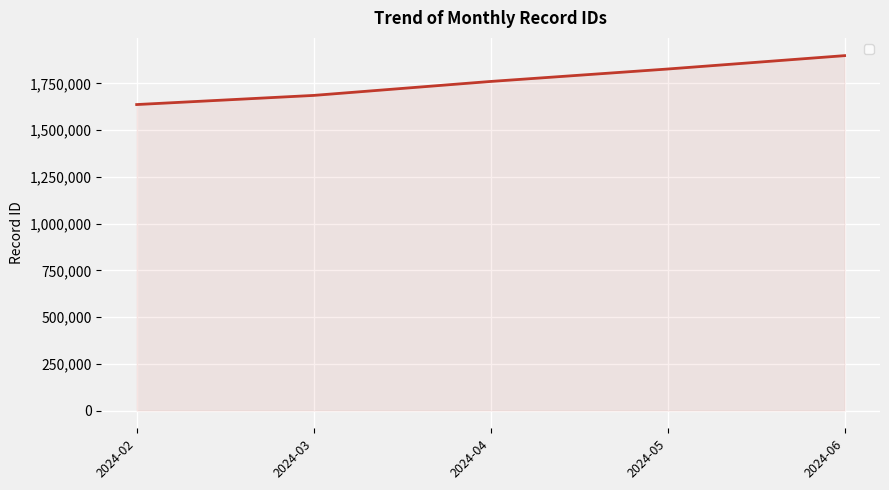

Does the chart display data point markers on the line(s)?

No